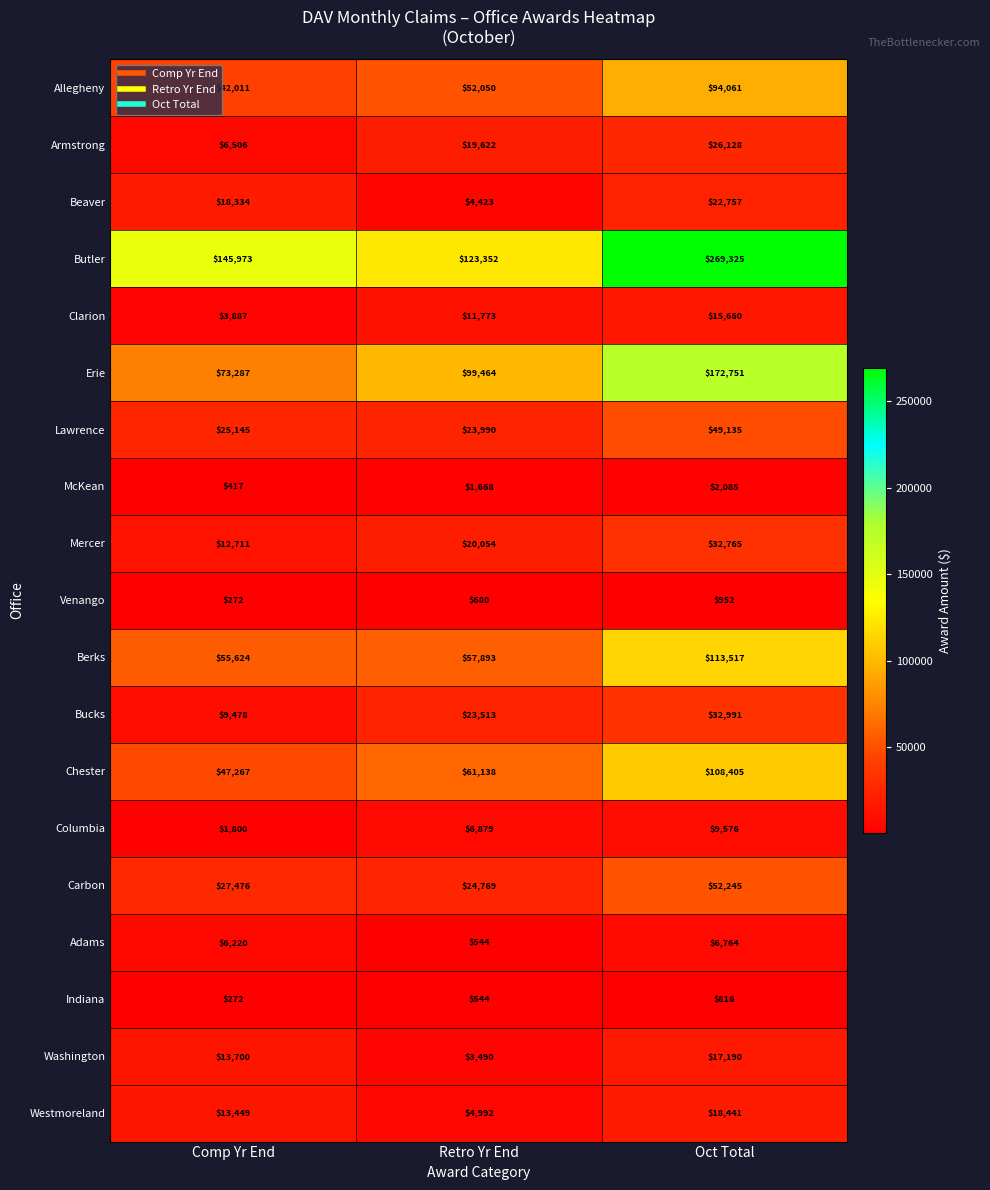

What is the lowest value of the Lawrence series?

23990